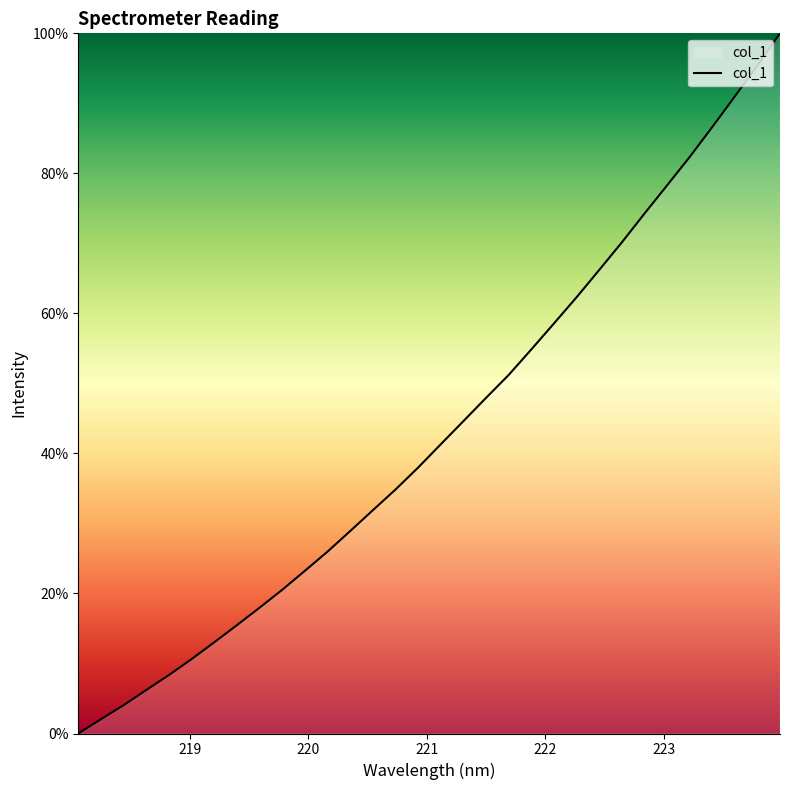

What is the greatest value displayed?

100.0